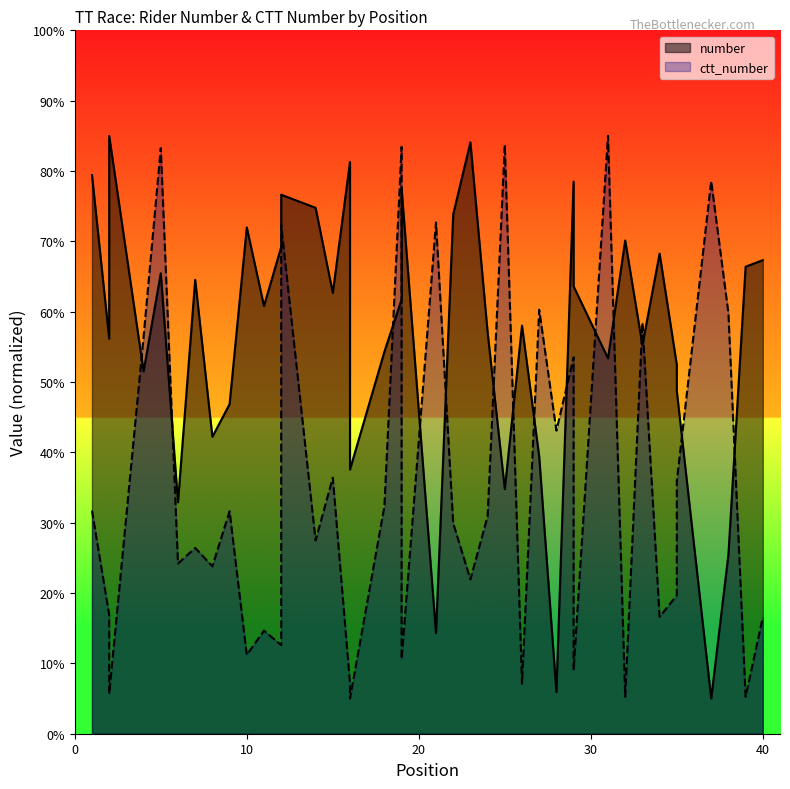

Which series has the largest range (max minus min)?

number